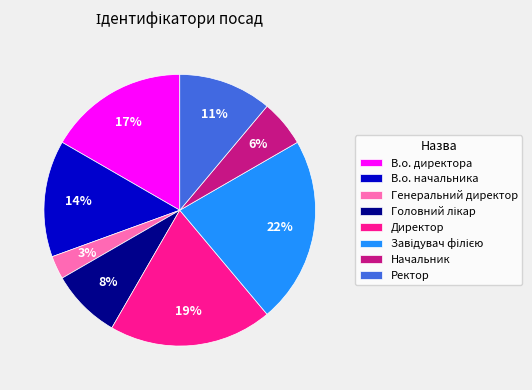

Is В.о. директора the majority of the pie?

No